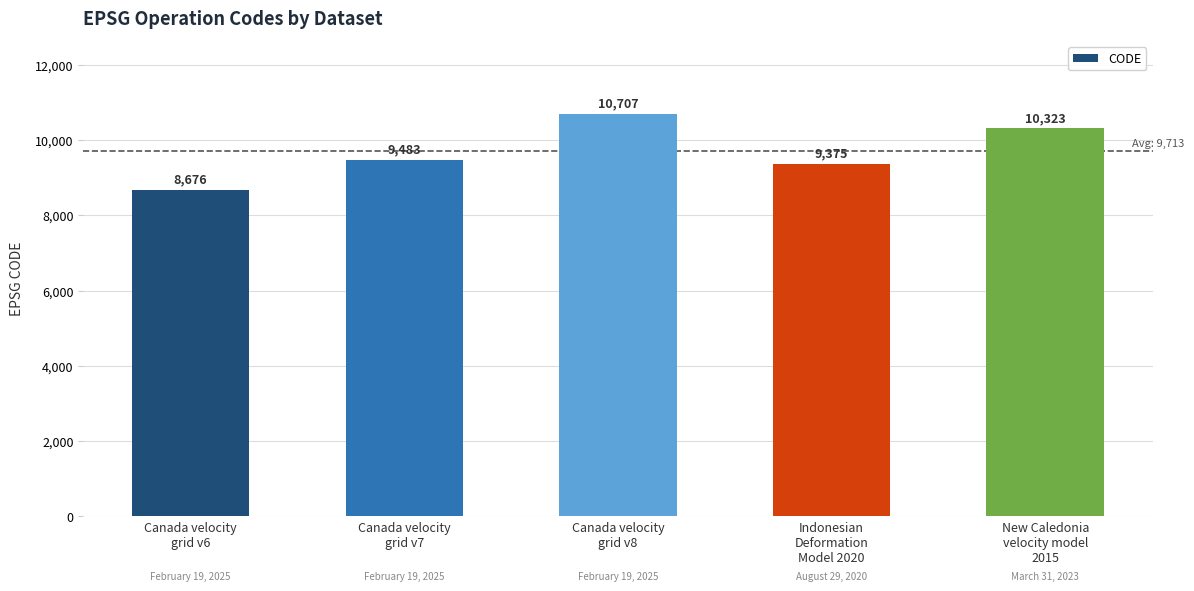

What is the maximum value shown in the chart?

10707